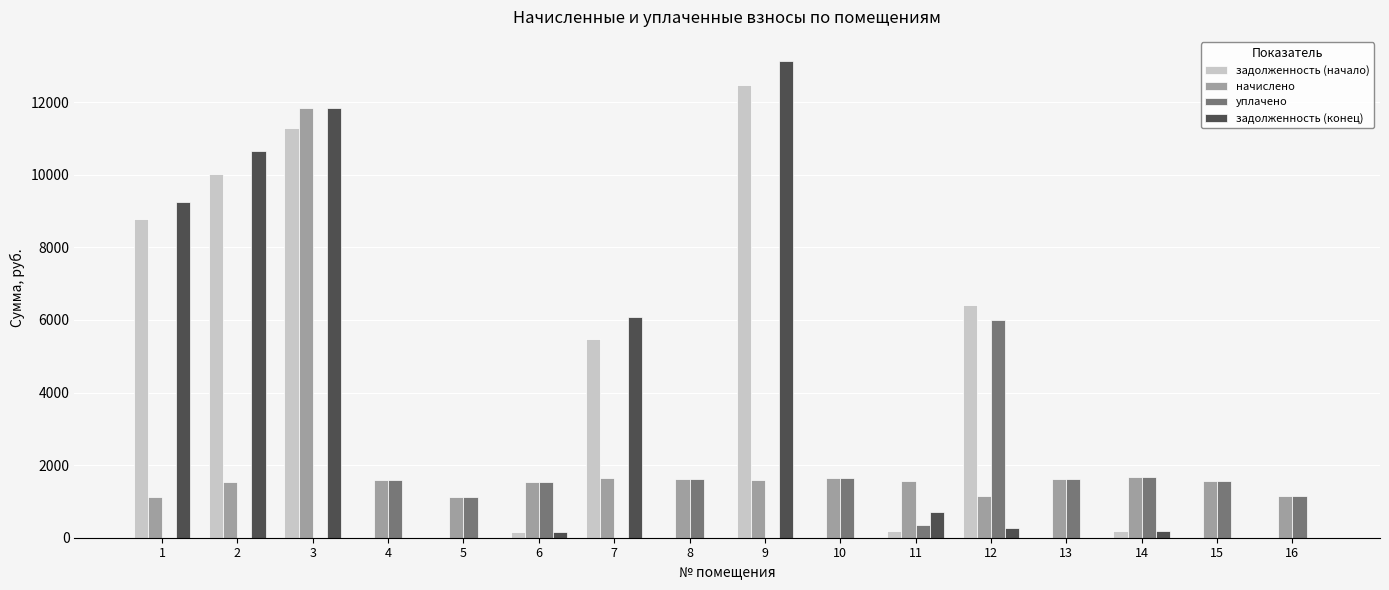

What is the sum of the начислено values at 9 and 5?

2723.6